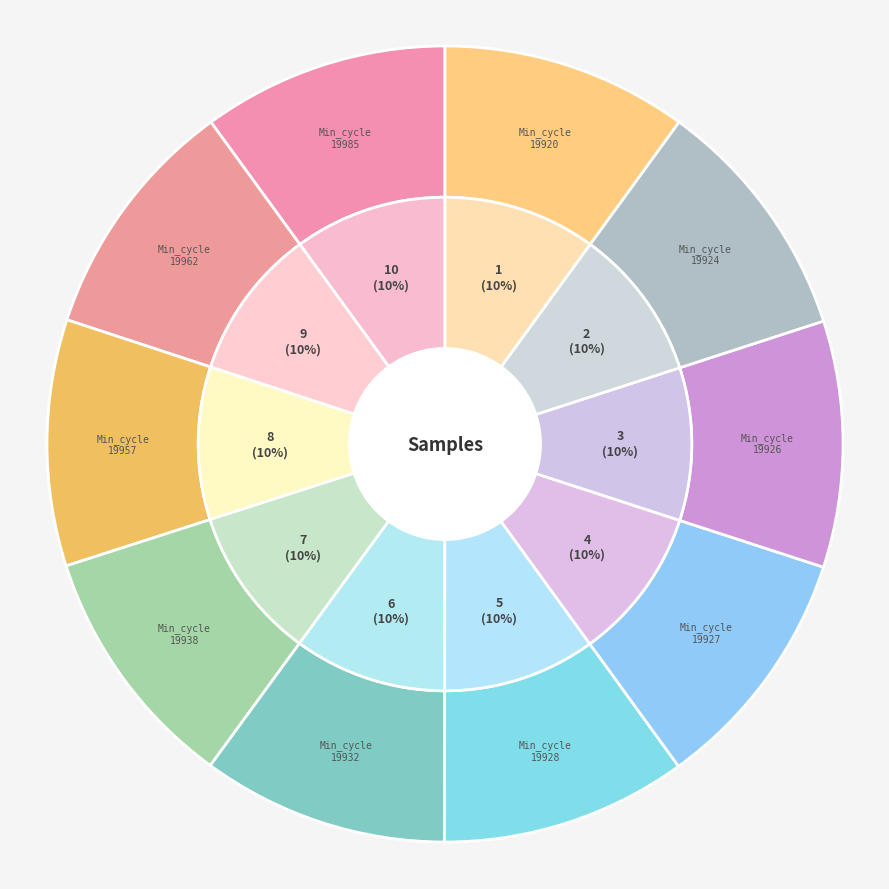

Approximately how many times larger is the value at 19985 compared to 19926?

1.0